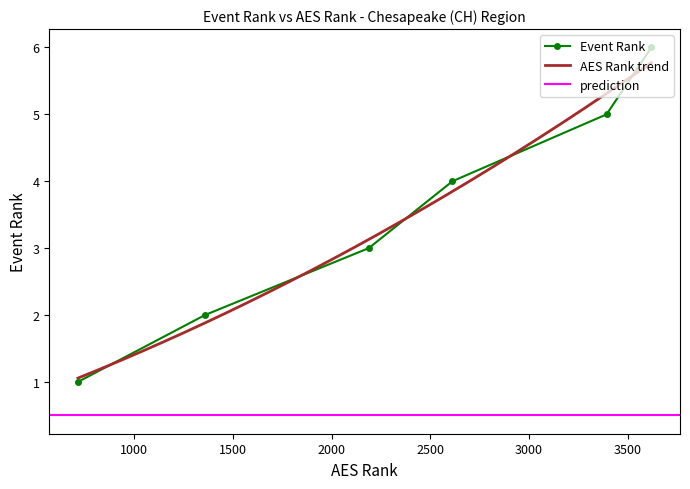

What is the sum of all values?

21